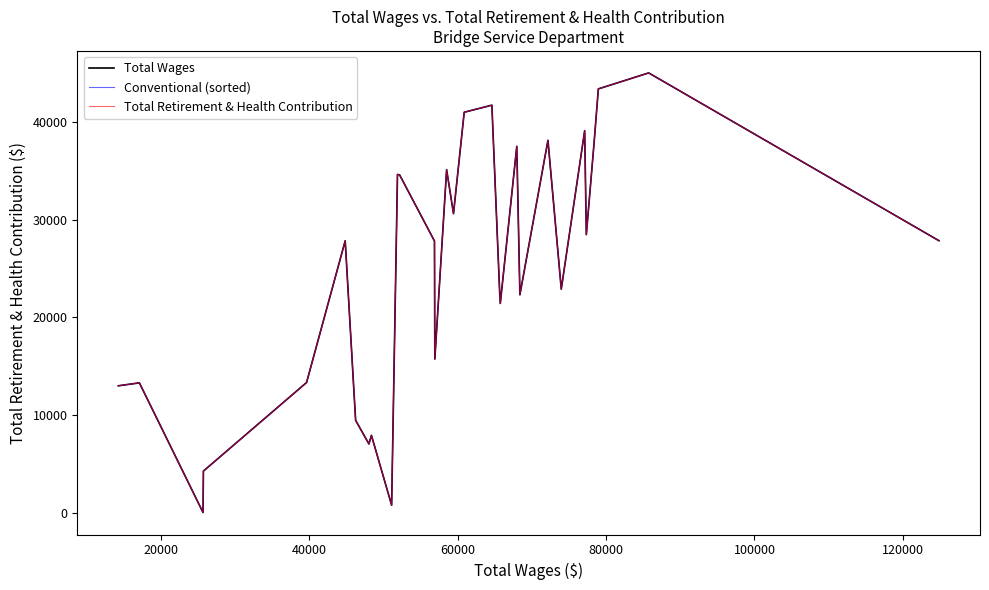

True or false: Conventional (sorted) and Total Retirement & Health Contribution cross at least once.

False